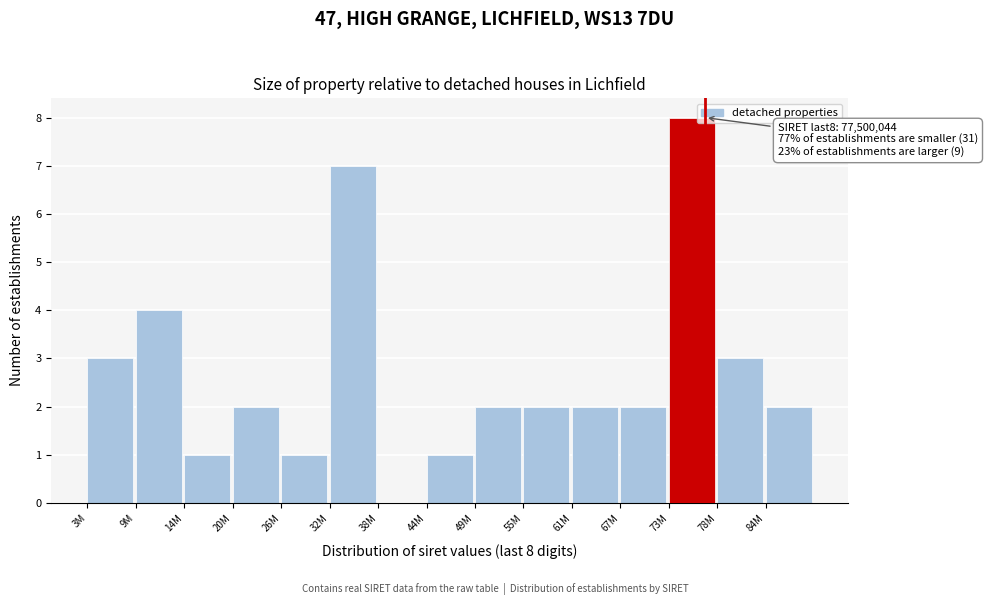

Reading right to left, what are all the values shown in this chart?

84M=2	78M=3	73M=8	67M=2	61M=2	55M=2	49M=2	44M=1	38M=0	32M=7	26M=1	20M=2	14M=1	9M=4	3M=3